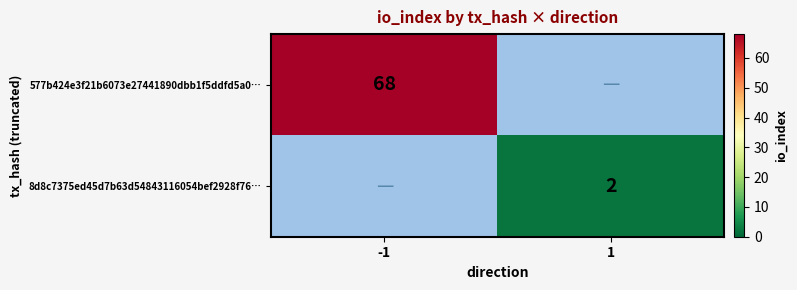

The value of 577b424e3f21b6073e27441890dbb1f5ddfd5a0… at -1 is 21. True or false?

False